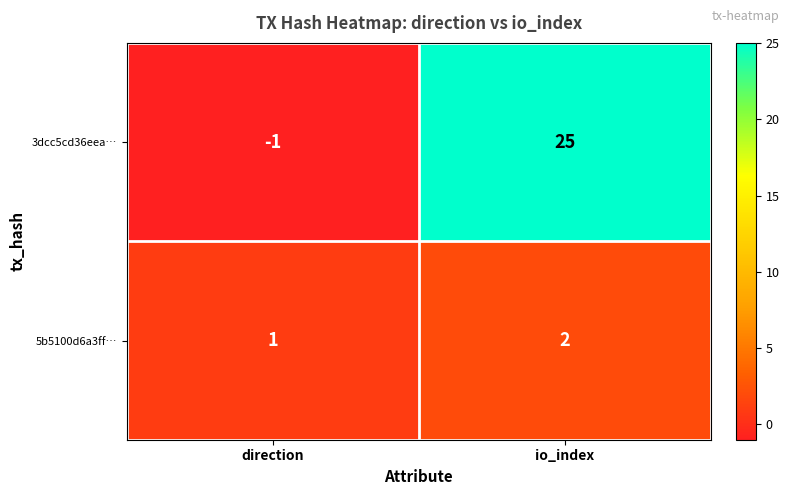

What is the sum of the 5b5100d6a3ff… values at direction and io_index?

3